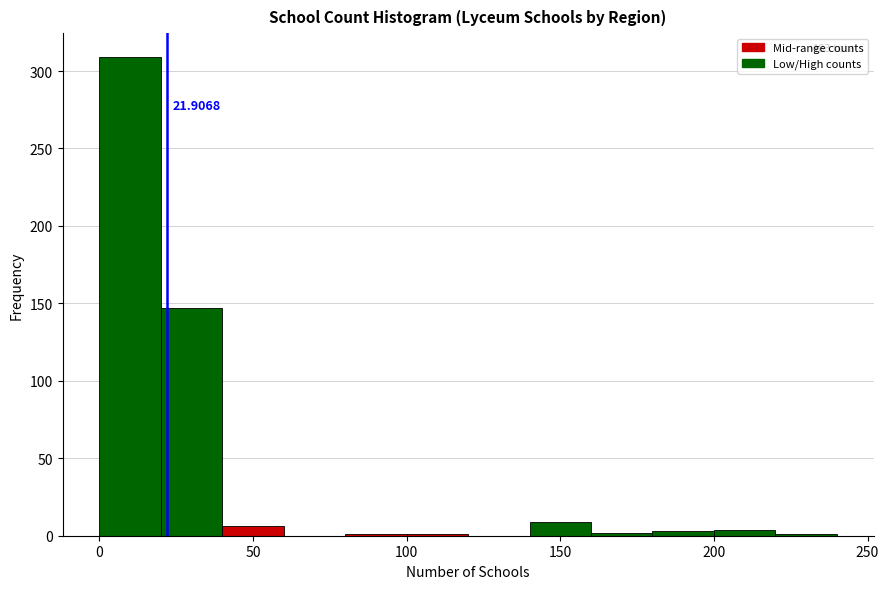

Which range on the x-axis has the tallest bar?

0 to 20